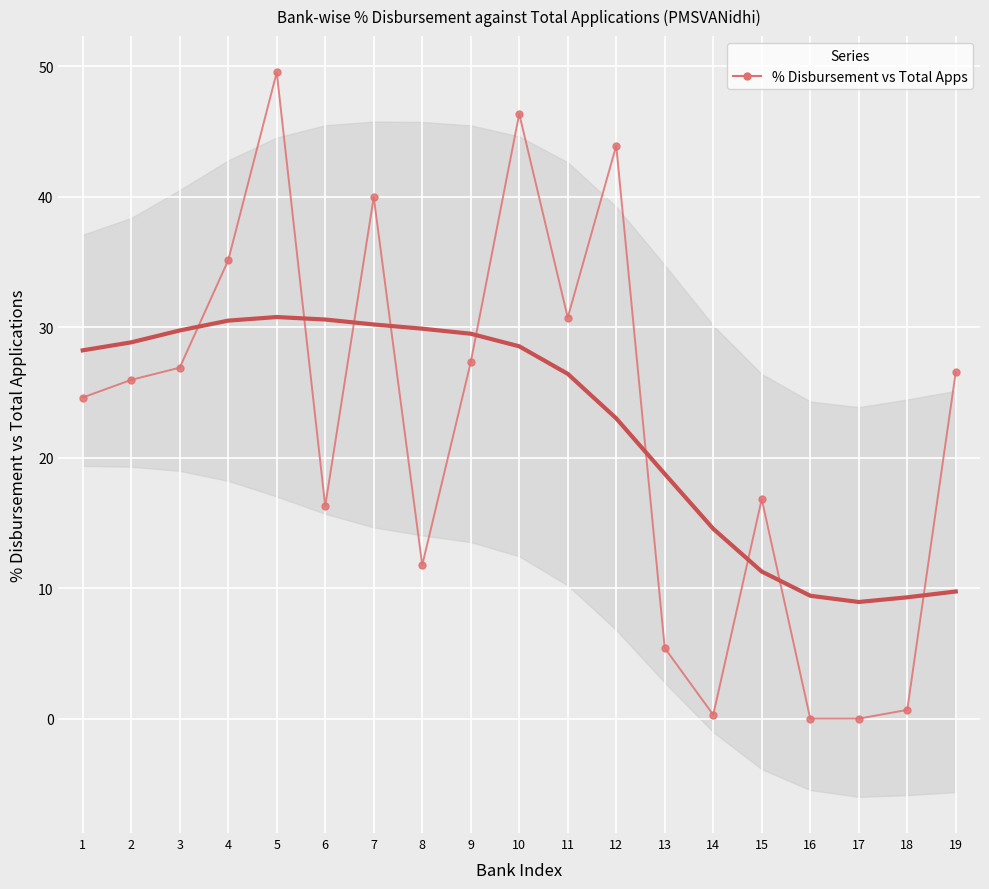

What is the value of the 3rd point from the left?

26.9